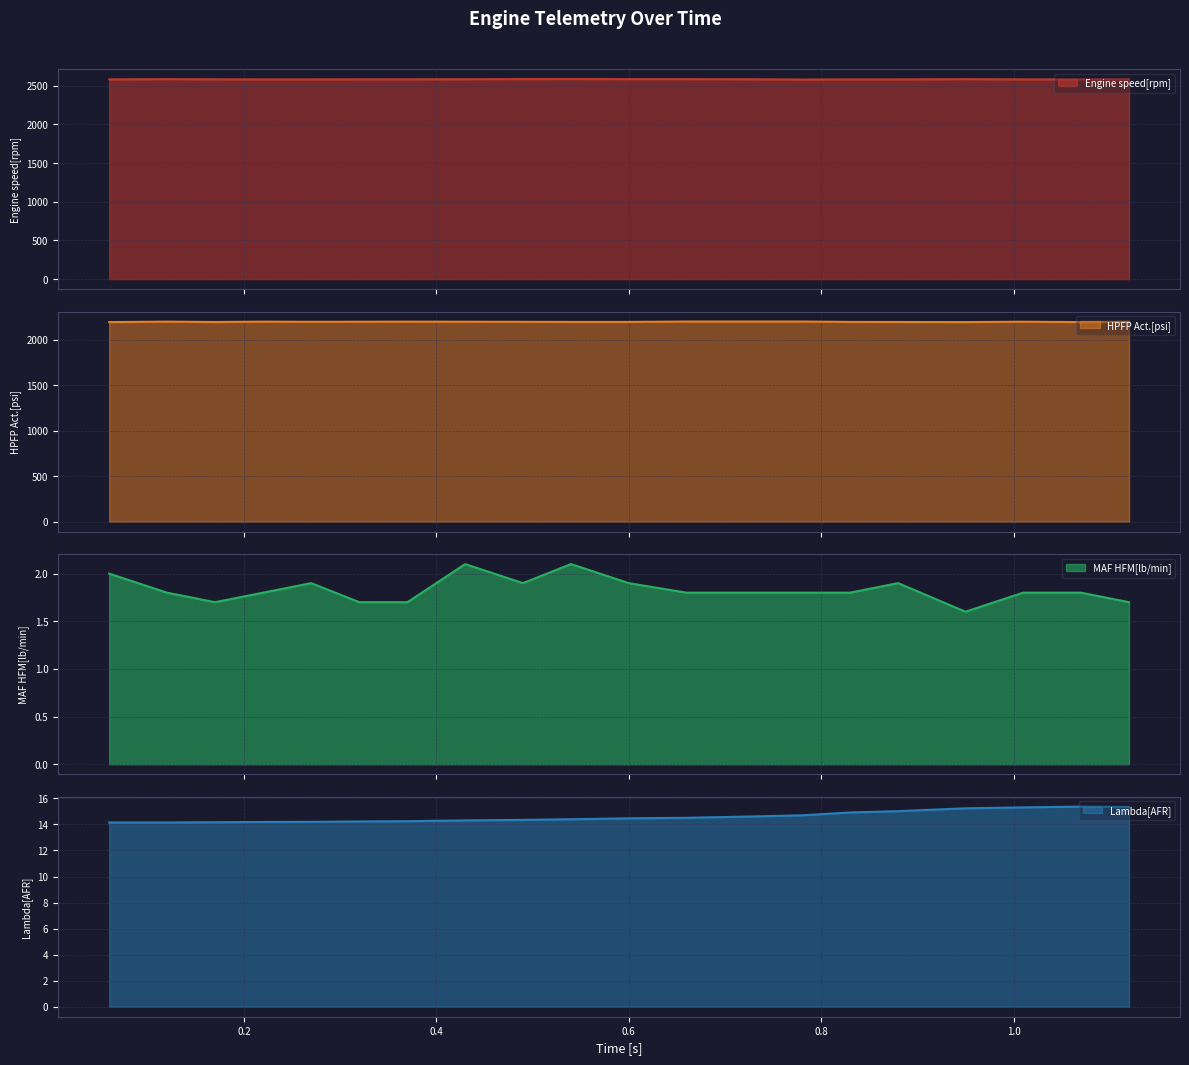

Which category has the highest value in the HPFP Act.[psi] series?

0.66